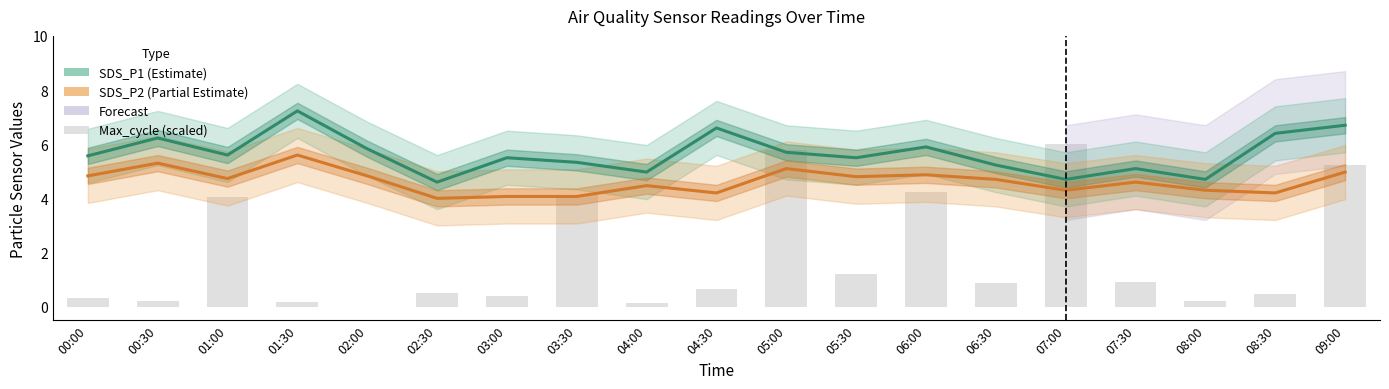

Reading left to right, extract all data points from this chart.

SDS_P1 (Estimate): 5.6	6.2	5.6	7.2	5.8	4.6	5.5	5.3	5.0	6.6	5.7	5.5	5.9	5.2	4.7	5.1	4.7	6.4	6.7
SDS_P2 (Partial Estimate): 4.8	5.3	4.7	5.6	4.8	4.0	4.1	4.1	4.5	4.2	5.1	4.8	4.9	4.7	4.3	4.6	4.3	4.2	5.0
Max_cycle (scaled): 0.3	0.2	4.1	0.2	0.0	0.5	0.4	4.1	0.1	0.6	5.8	1.2	4.2	0.9	6.0	0.9	0.2	0.5	5.2